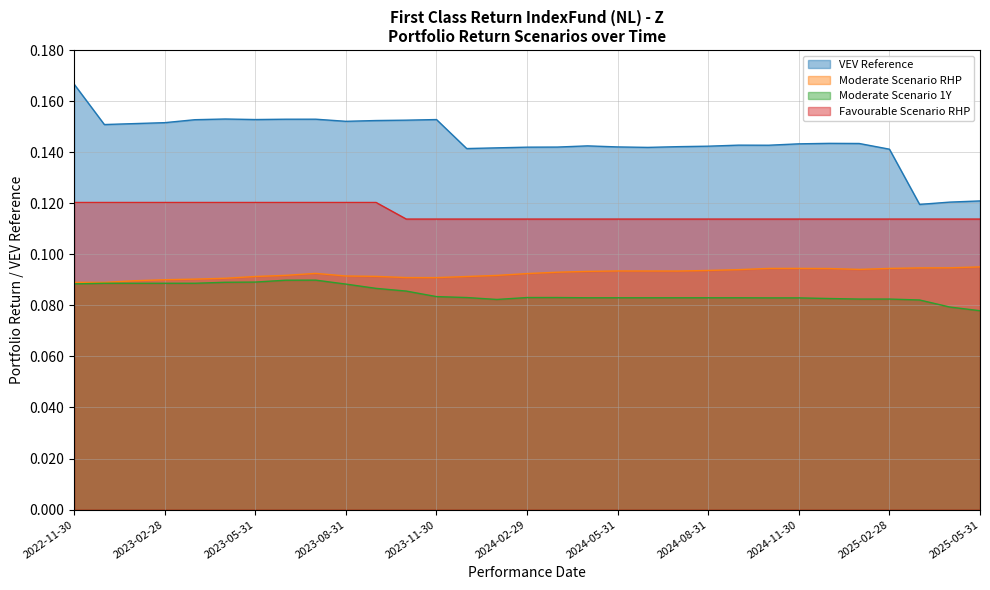

True or false: VEV Reference and Favourable Scenario RHP cross at least once.

False